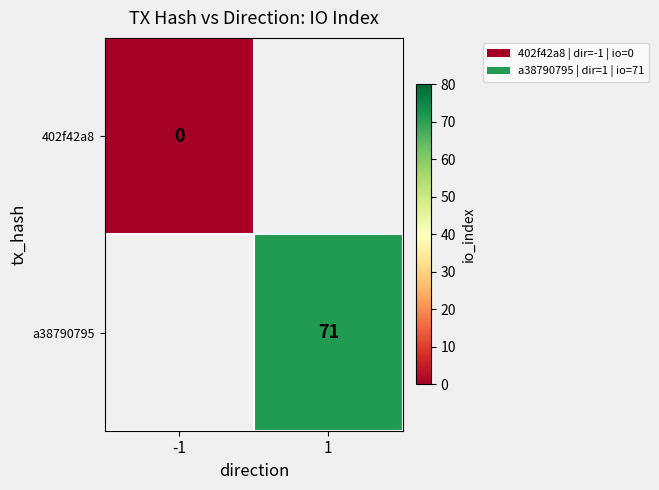

At how many categories does at least one series exceed 2?

1